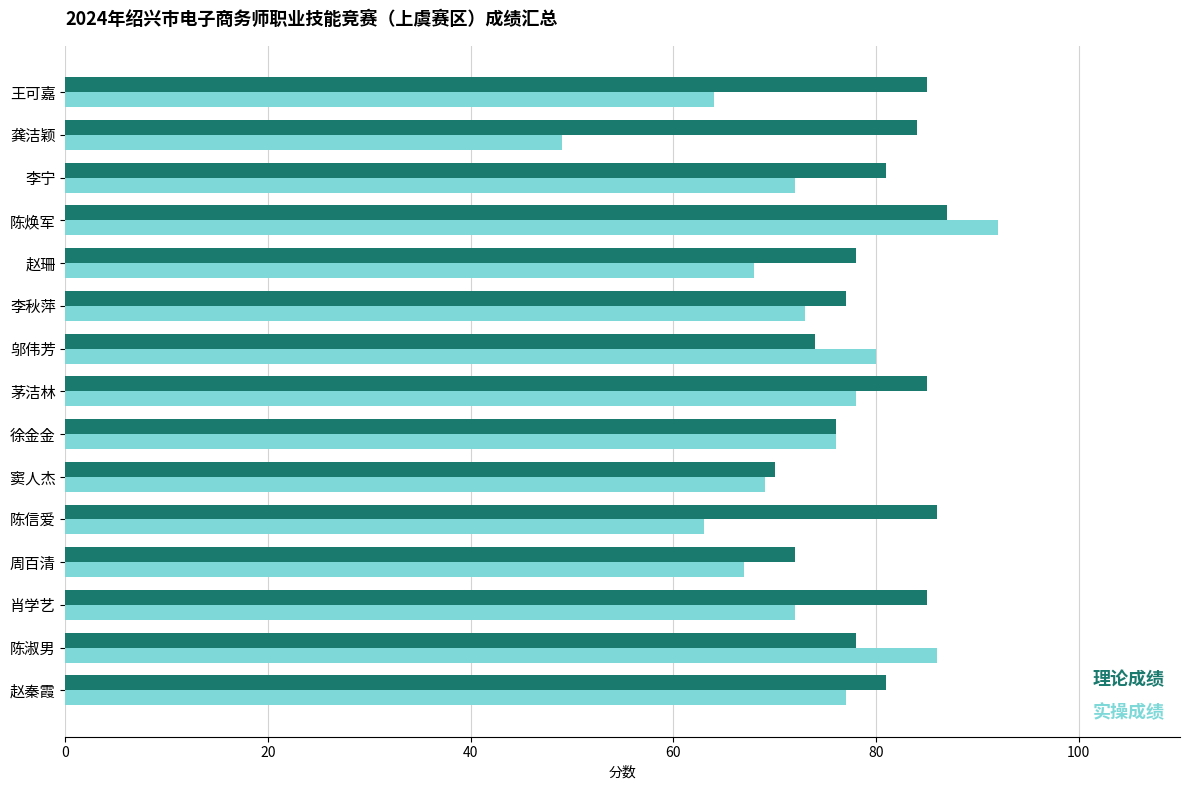

List the series in order of their peak value, highest first.

实操成绩, 理论成绩